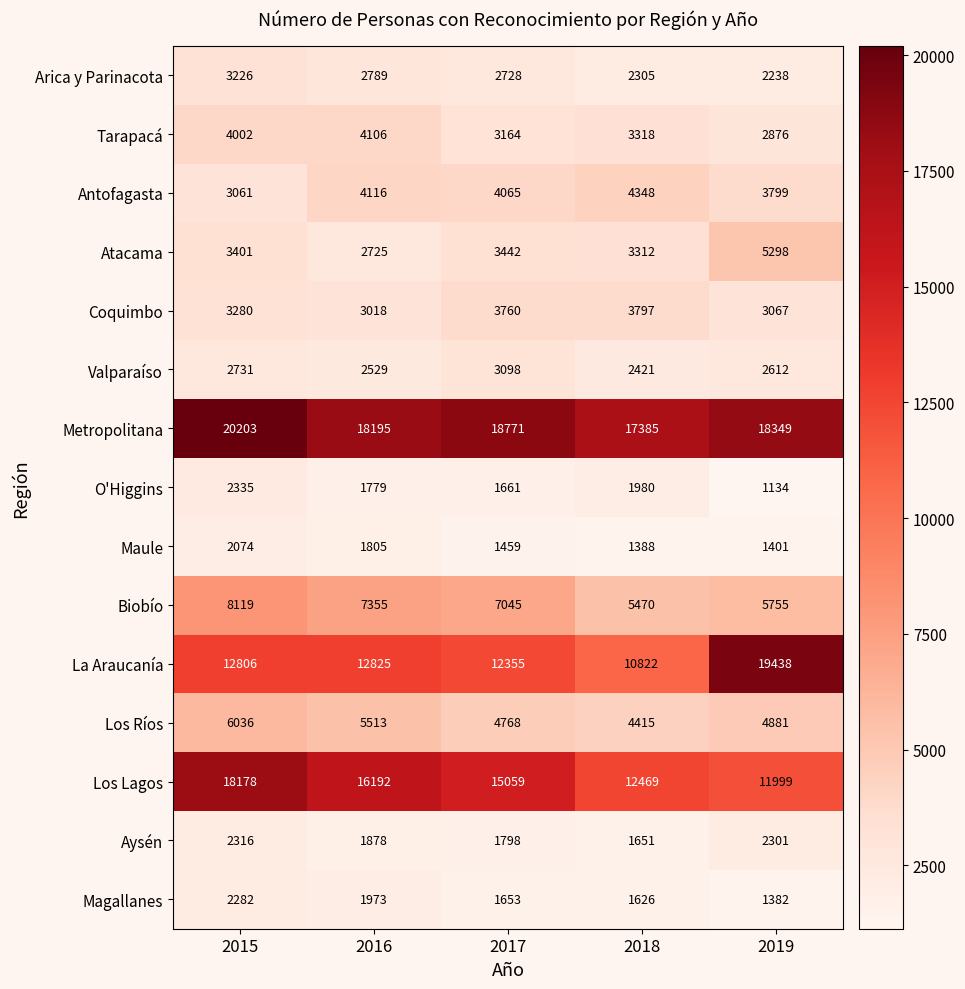

Which series has the widest spread of values?

La Araucanía